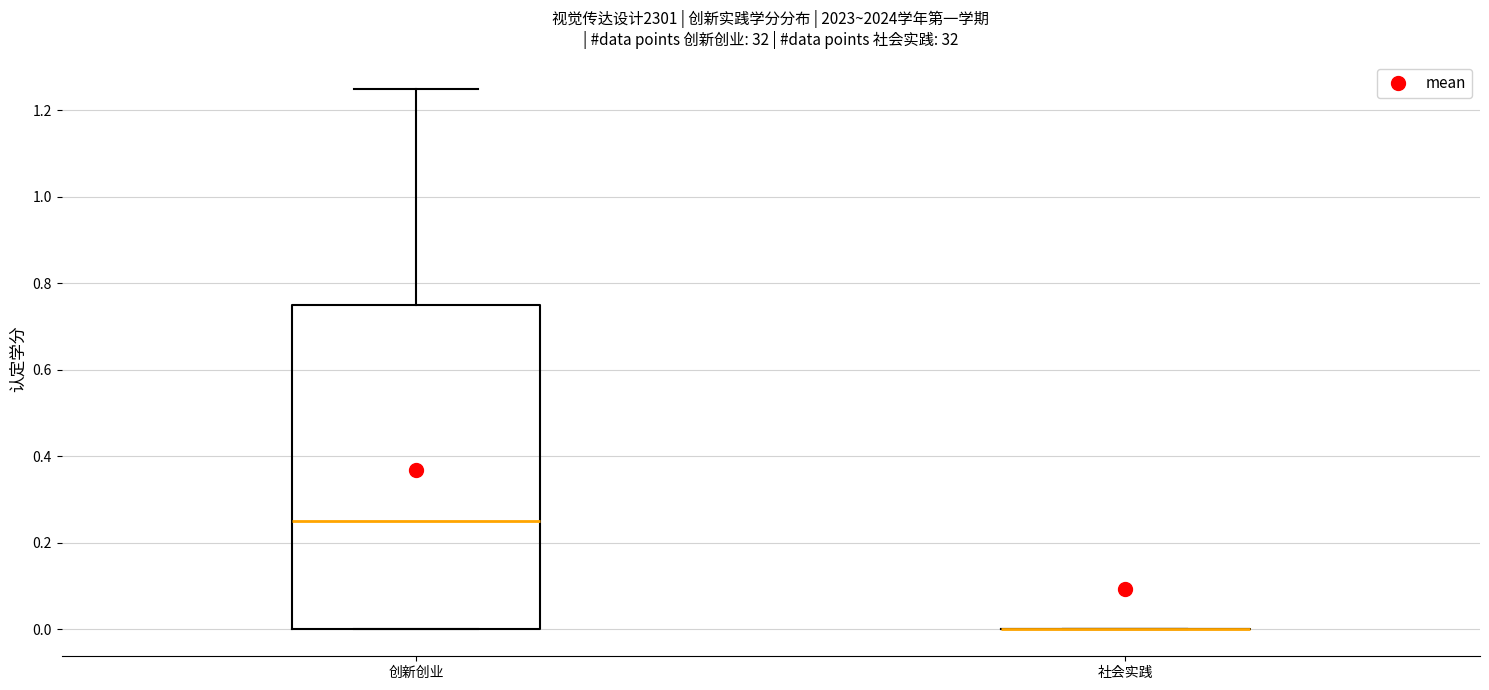

Comparing the boxes themselves (not the whiskers), which one is the tallest?

创新创业